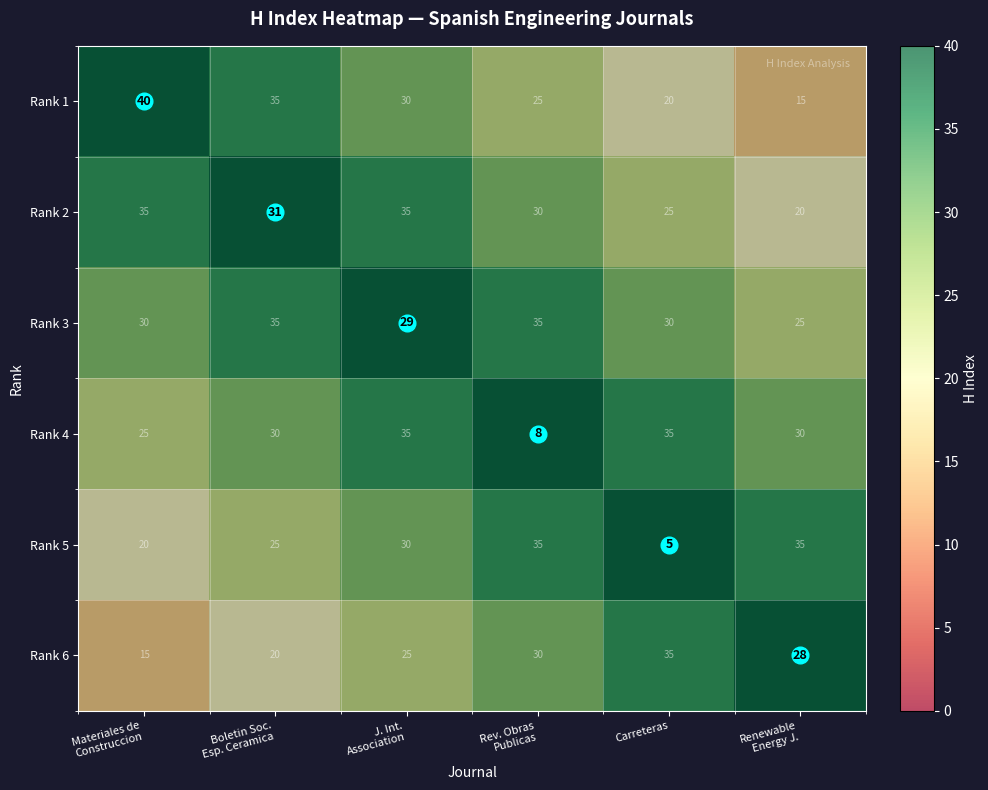

What is the average value of the Rank 3 series?

31